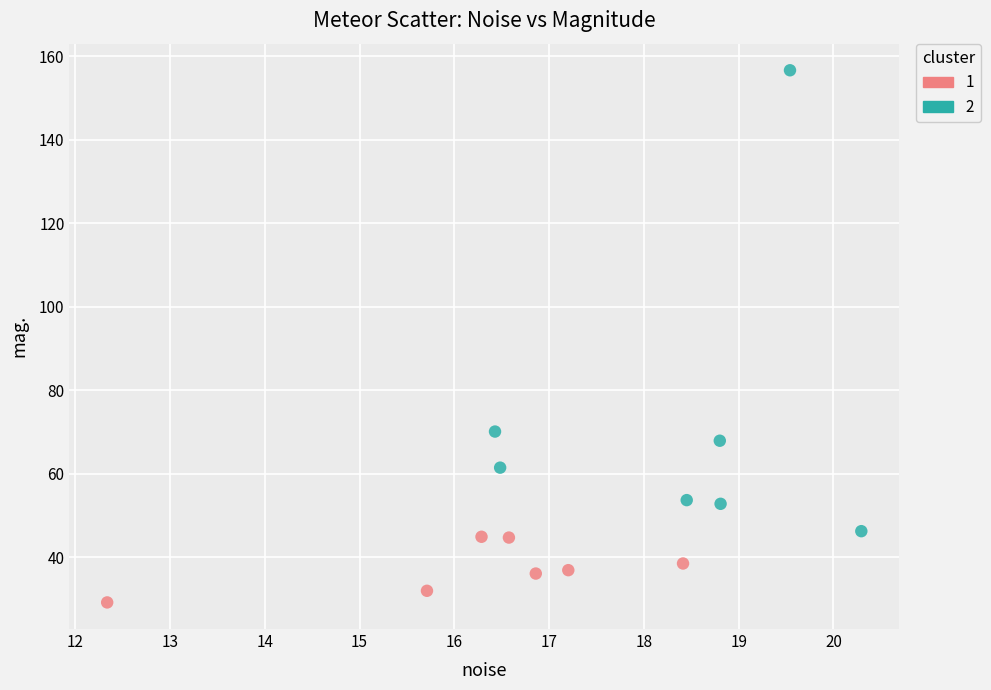

What are all the series names shown in the legend?

1, 2